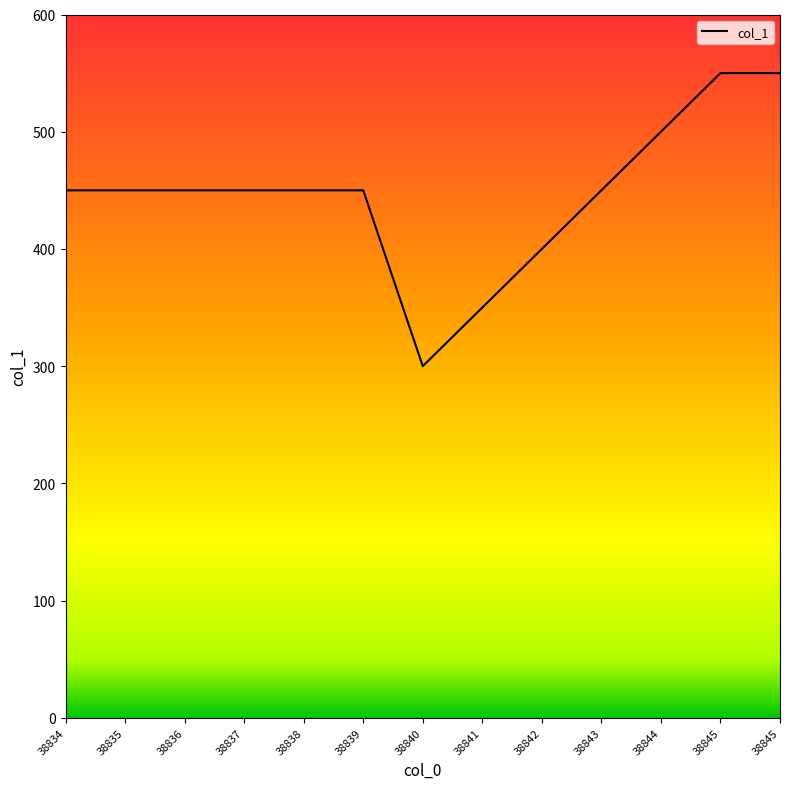

What is the minimum value shown in the chart?

300